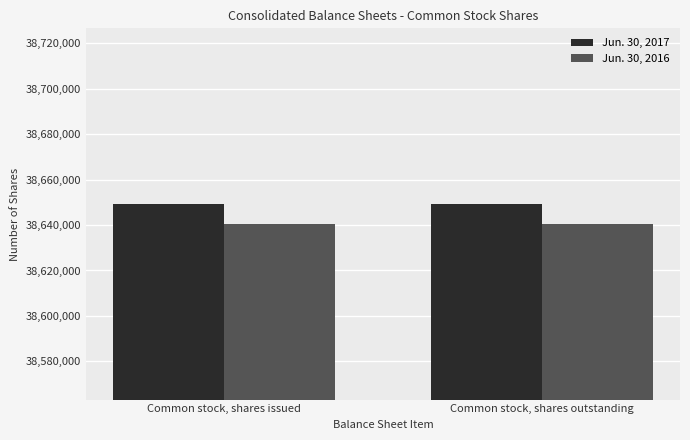

Reading right to left, extract all data points from this chart.

Jun. 30, 2017: 38649237	38649237
Jun. 30, 2016: 38640487	38640487